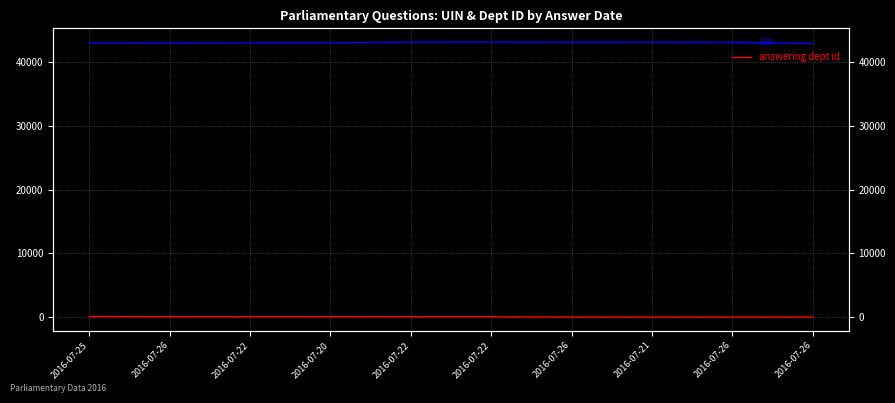

Reading right to left, transcribe all the data shown in this chart.

uin: 2016-07-26=42954	2016-07-26=43133	2016-07-21=43166	2016-07-26=43168	2016-07-22=43174	2016-07-22=43173	2016-07-20=43068	2016-07-22=43066	2016-07-26=43043	2016-07-25=43056
answering dept id: 2016-07-26=14	2016-07-26=14	2016-07-21=14	2016-07-26=14	2016-07-22=53	2016-07-22=53	2016-07-20=53	2016-07-22=53	2016-07-26=53	2016-07-25=88